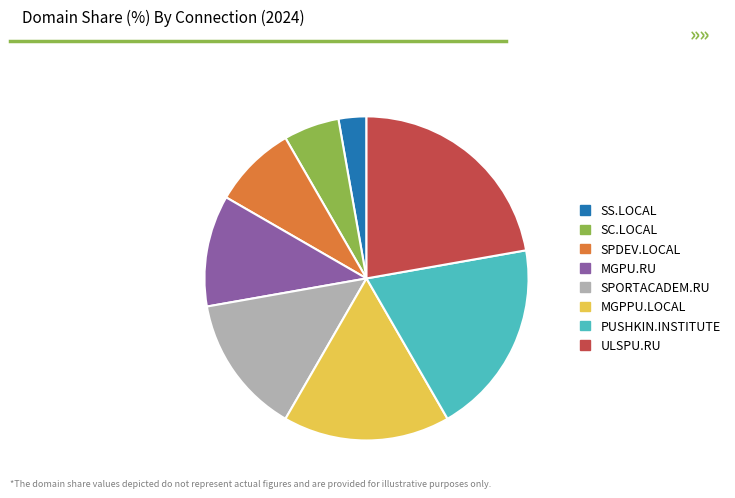

Combined, do SPDEV.LOCAL and SPORTACADEM.RU account for over 50%?

No